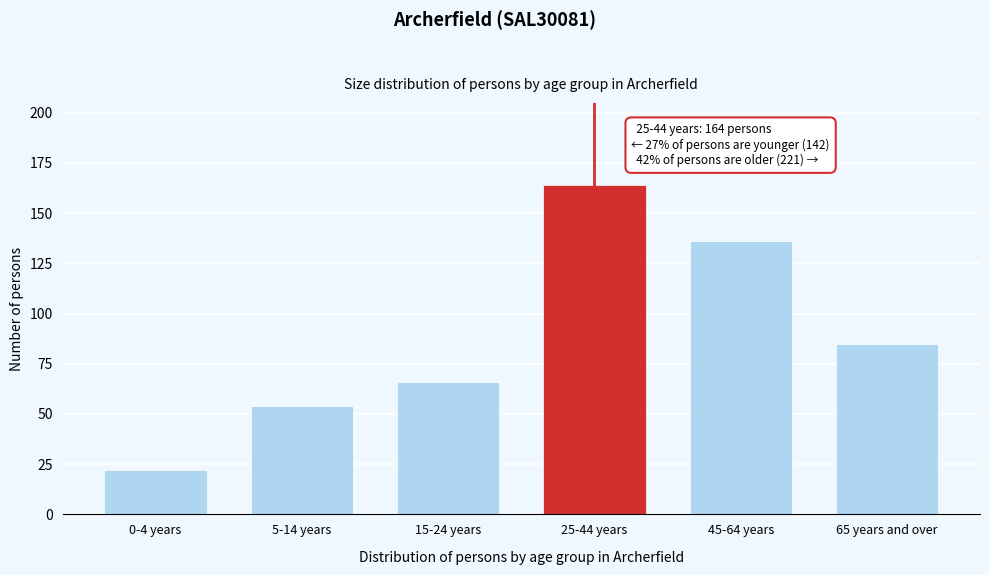

Reading right to left, what are all the values shown in this chart?

65 years and over=85	45-64 years=136	25-44 years=164	15-24 years=66	5-14 years=54	0-4 years=22